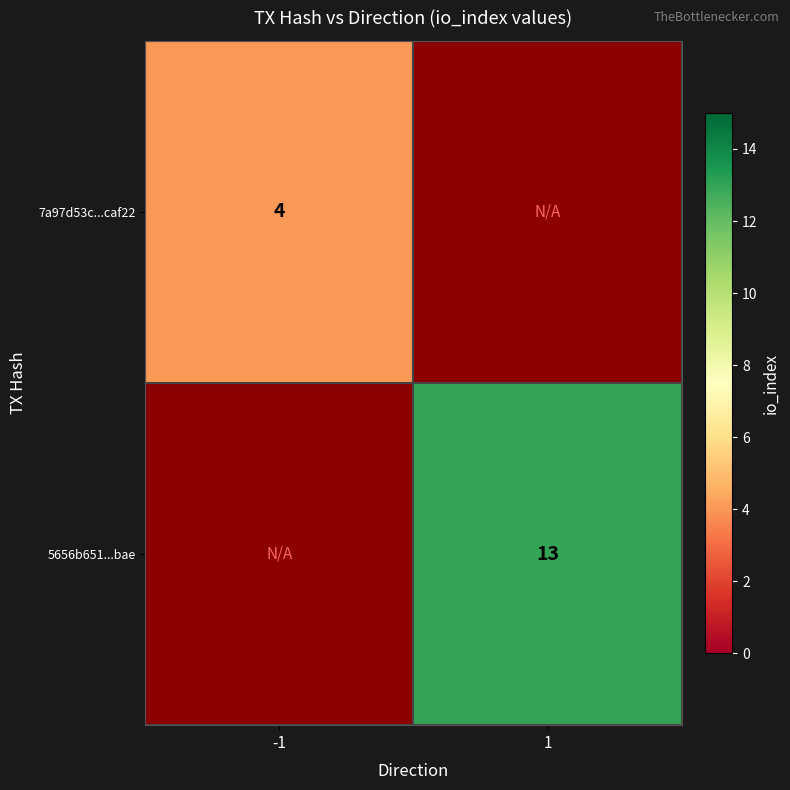

Which label corresponds to the smallest value in the chart?

-1